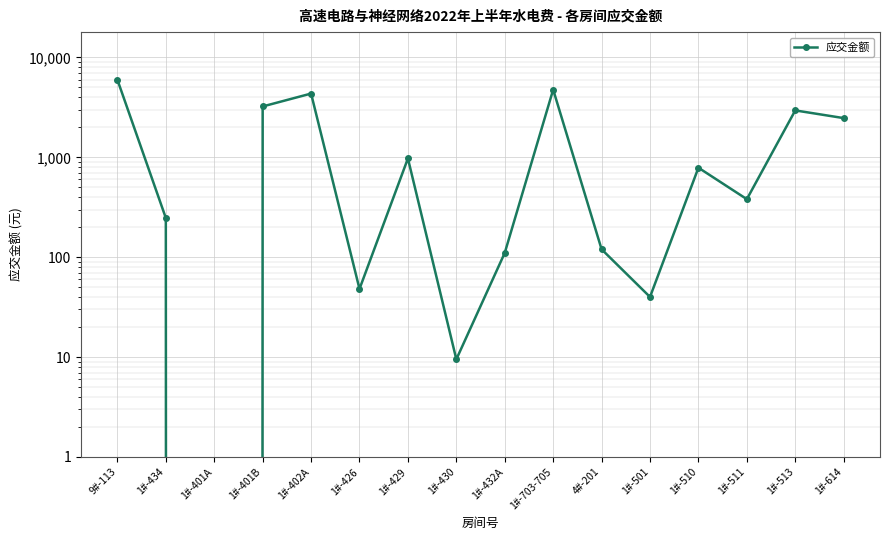

Rank the categories by value from highest to lowest.

9#-113, 1#-703-705, 1#-402A, 1#-401B, 1#-513, 1#-614, 1#-429, 1#-510, 1#-511, 1#-434, 4#-201, 1#-432A, 1#-426, 1#-501, 1#-430, 1#-401A